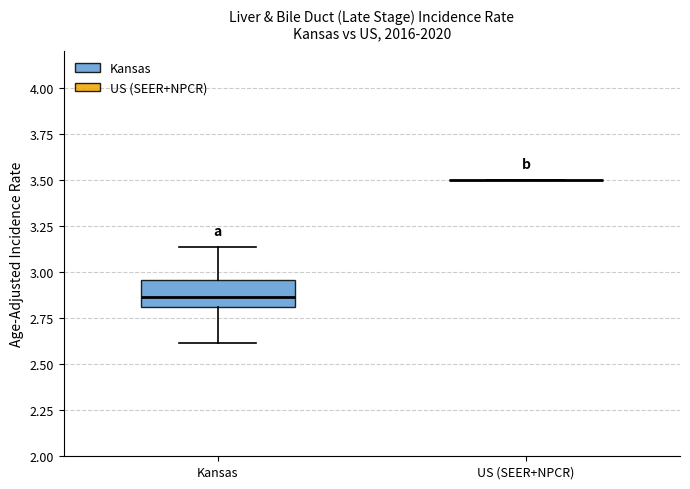

Comparing the boxes themselves (not the whiskers), which one is the tallest?

Kansas